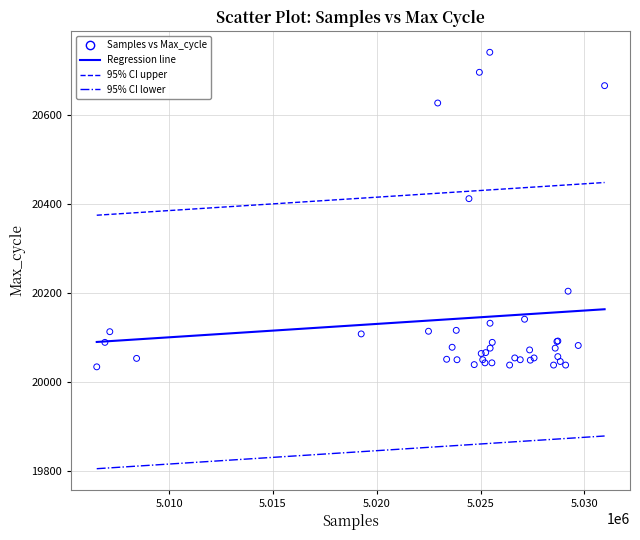

What Y value in the scatter plot is closest to 20386?

20411